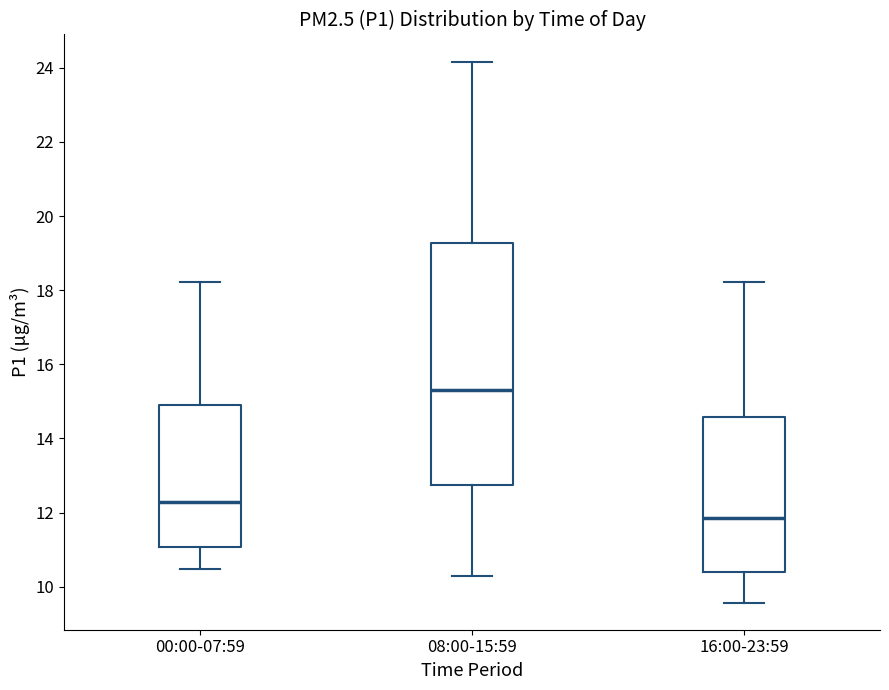

Reading left to right, transcribe this box plot: for each box, give where its median line is, the range the box spans, and where its two whiskers end, as read against the y-axis. The values are not printed on the chart, so give them approximately, as read against the axis.

00:00-07:59: median 12.2, box 11.0 to 15.0, whiskers 10.4 to 18.2
08:00-15:59: median 15.4, box 12.8 to 19.2, whiskers 10.4 to 24.2
16:00-23:59: median 11.8, box 10.4 to 14.6, whiskers 9.6 to 18.2